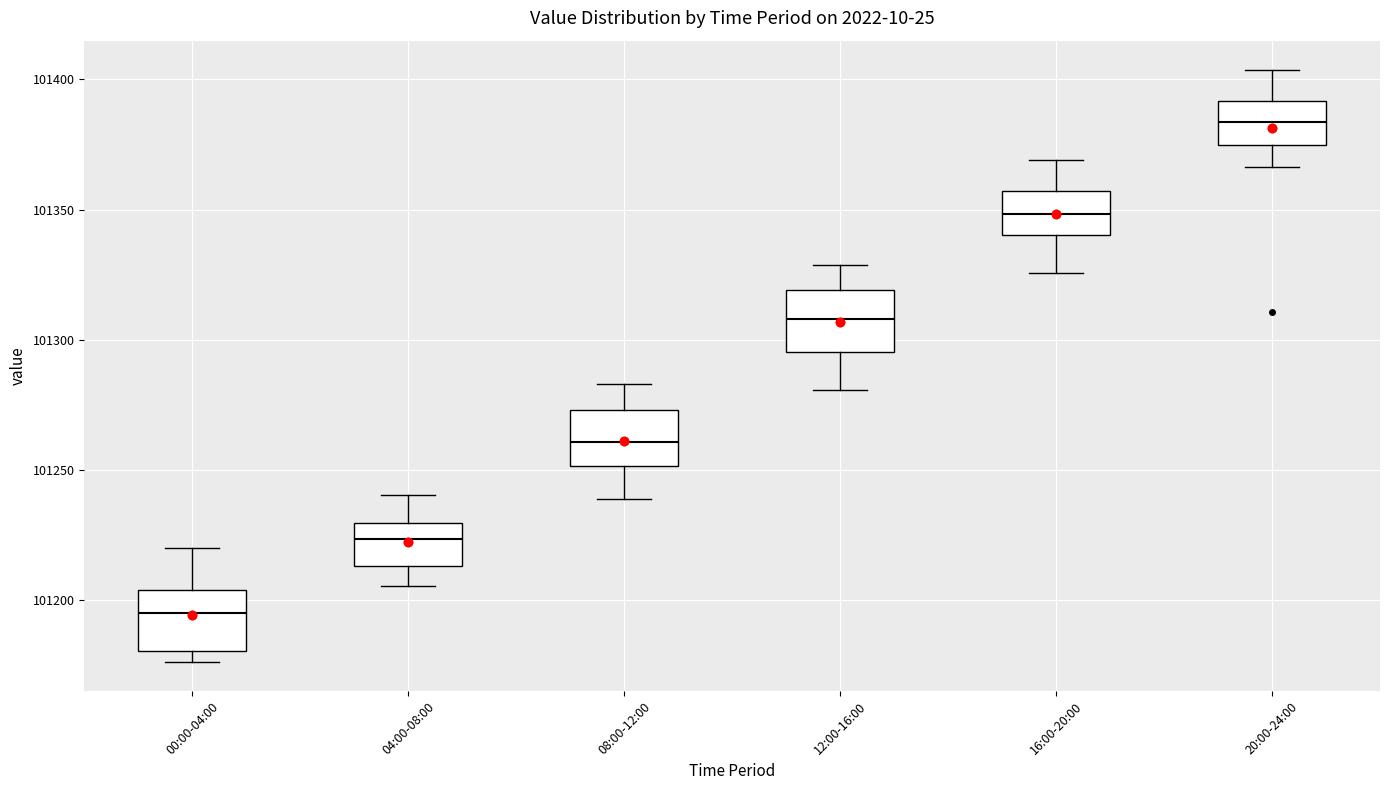

Reading left to right, read every box against the y-axis: the position of its median line, the range the box covers, and the ends of its whiskers. The values are not printed on the chart, so give them approximately, as read against the axis.

00:00-04:00: median 101195, box 101180 to 101205, whiskers 101175 to 101220
04:00-08:00: median 101225, box 101215 to 101230, whiskers 101205 to 101240
08:00-12:00: median 101260, box 101250 to 101275, whiskers 101240 to 101285
12:00-16:00: median 101310, box 101295 to 101320, whiskers 101280 to 101330
16:00-20:00: median 101350, box 101340 to 101355, whiskers 101325 to 101370
20:00-24:00: median 101385, box 101375 to 101390, whiskers 101365 to 101405